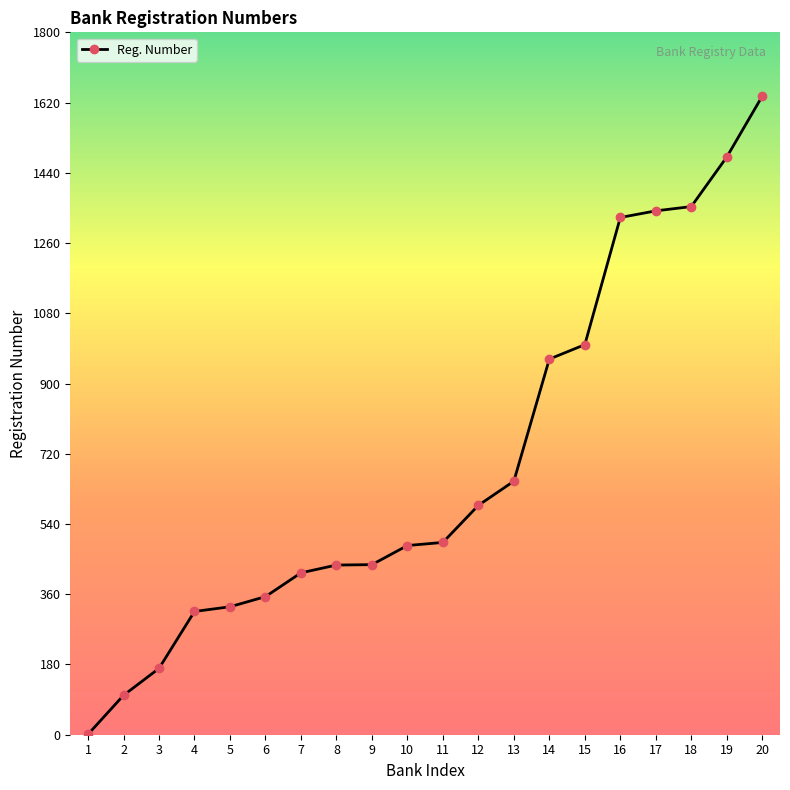

What is the maximum value shown in the chart?

1637